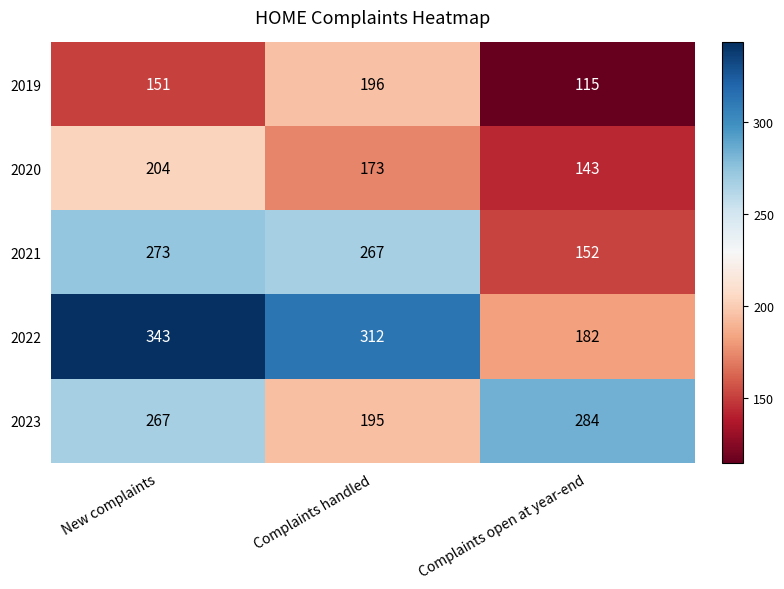

Is it true that 2023 equals 267 at New complaints?

True